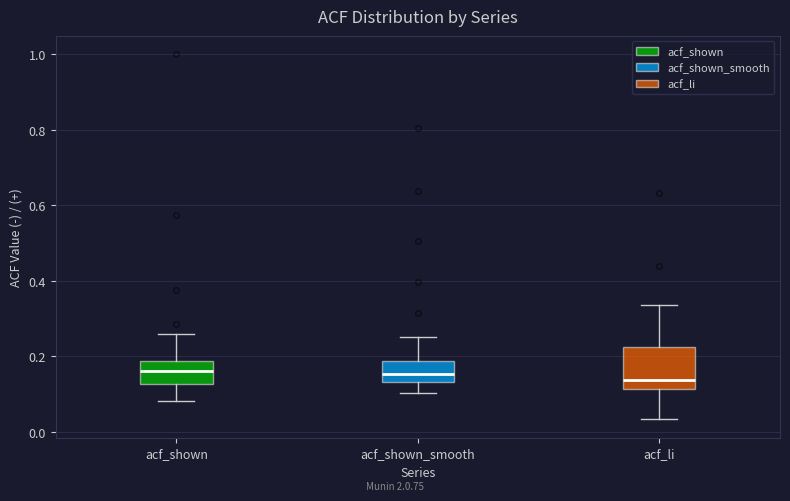

Which box is the tallest, from its lower edge to its upper edge?

acf_li